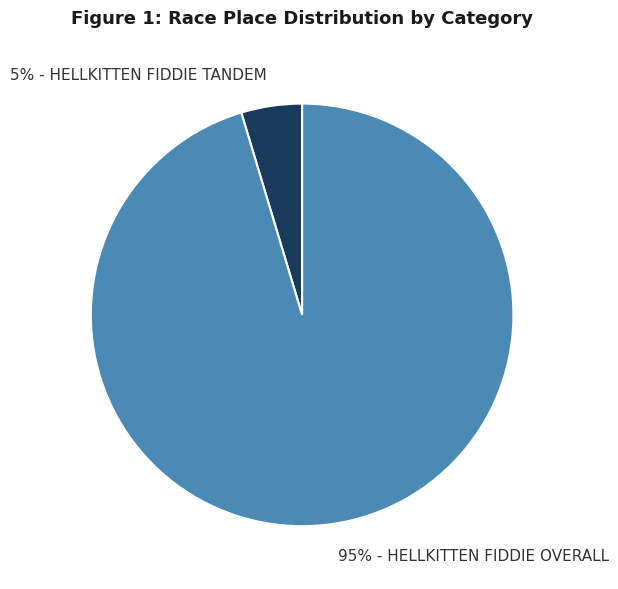

Is there any slice that represents more than half of the pie?

Yes